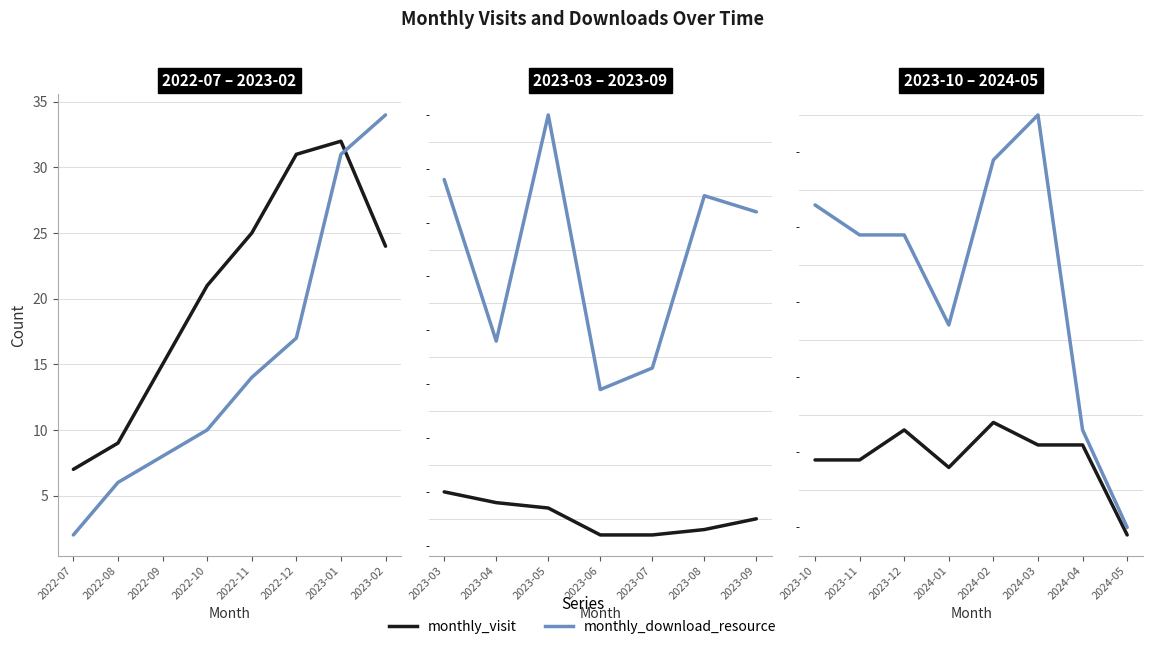

True or false: monthly_download_resource has more than 0 points higher than both neighbors.

True